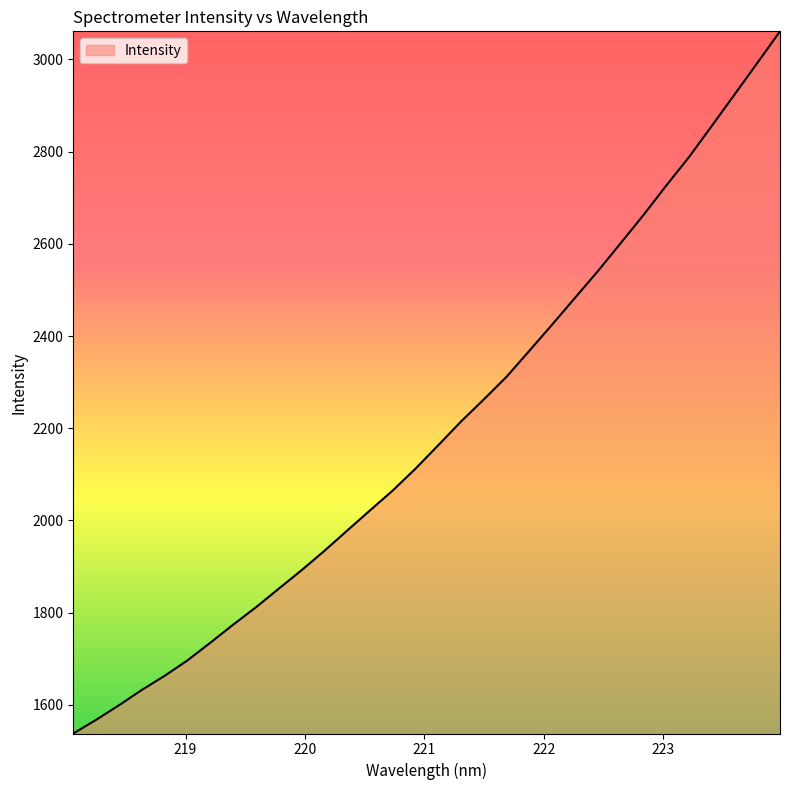

What is the difference between the maximum and minimum values?

1522.6